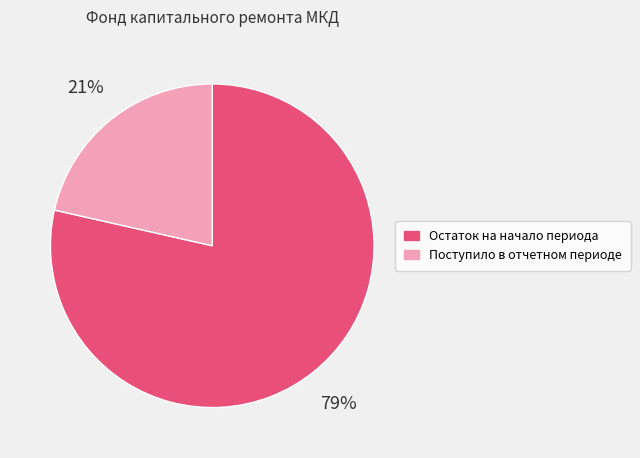

Is the sum of Остаток на начало периода and Поступило в отчетном периоде greater than half?

Yes